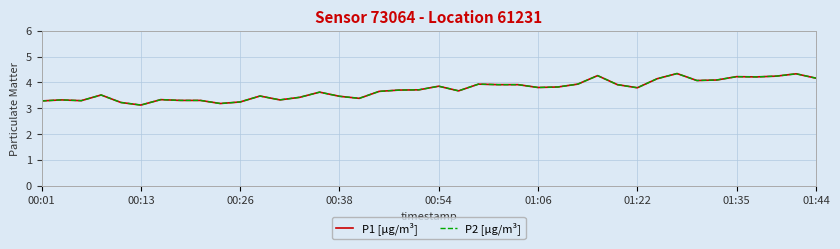

True or false: P2 [µg/m³] and P1 [µg/m³] intersect in this chart.

False